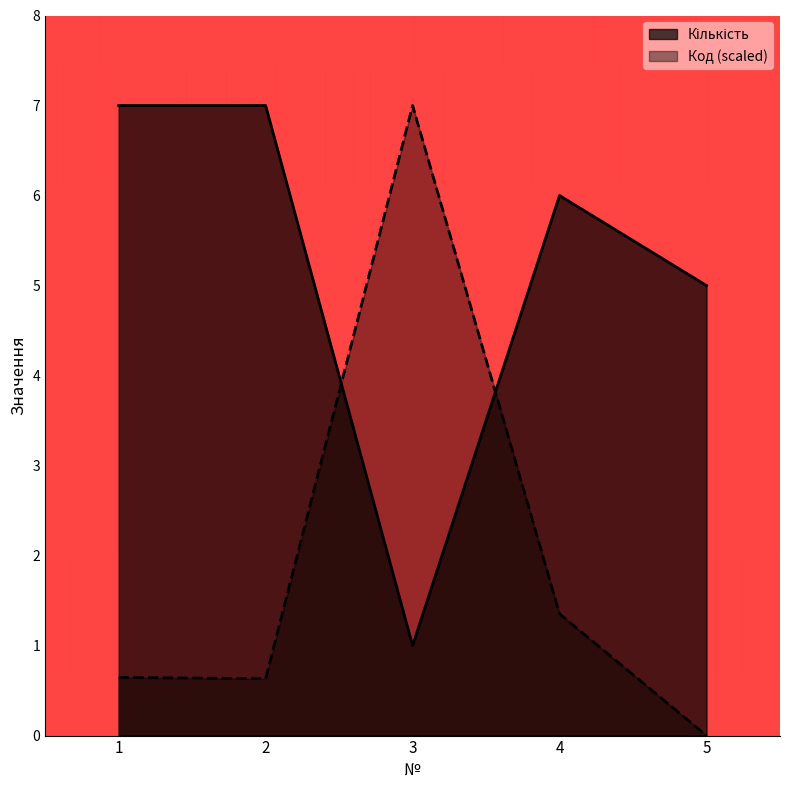

Which series has the largest total across all categories?

Кількість